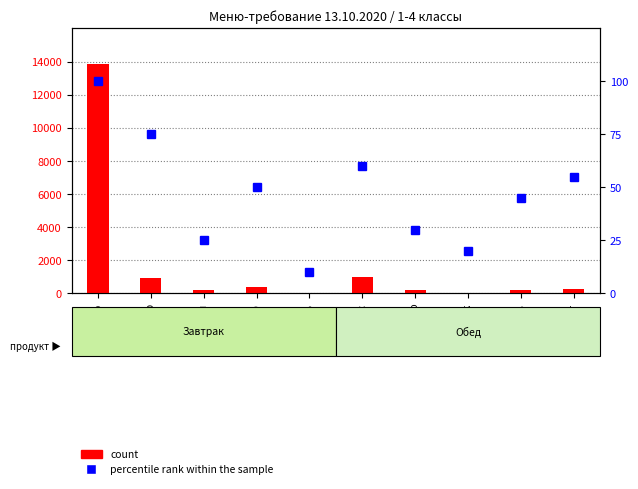

The value of count at рис is 639.2. True or false?

False